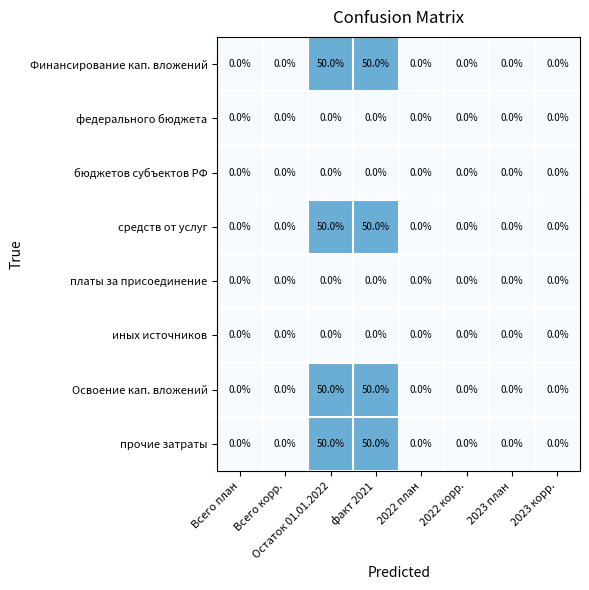

What is the highest value of the Освоение кап. вложений series?

50